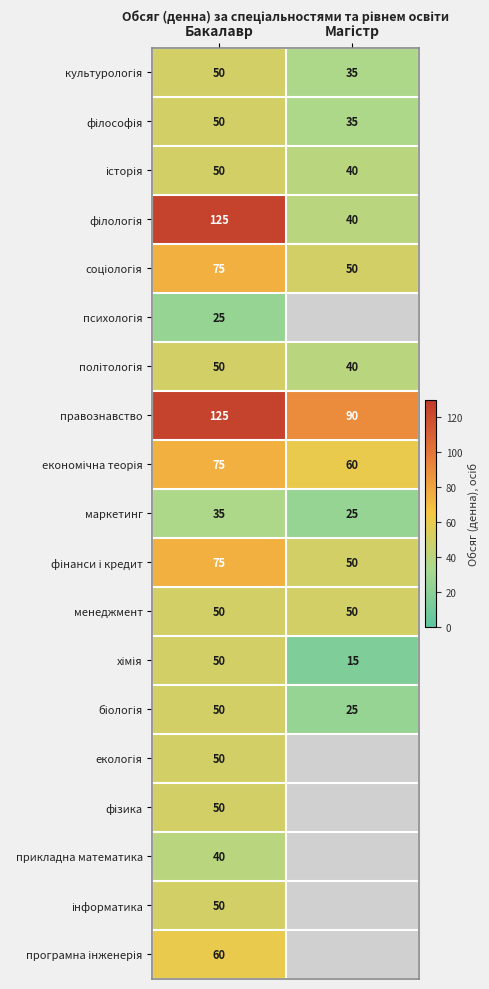

The value of прикладна математика at Бакалавр is 40. True or false?

True